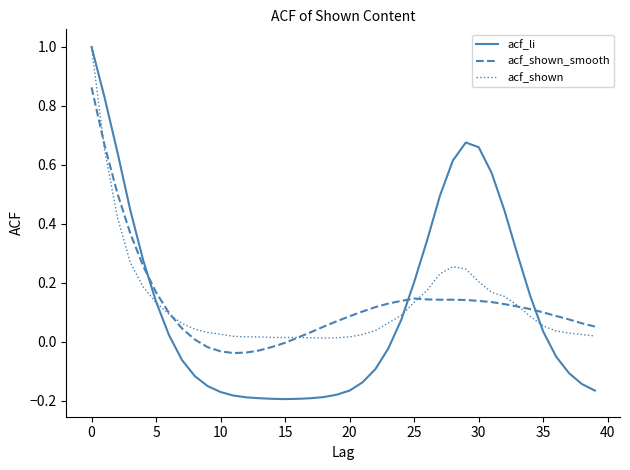

Which series has the widest spread of values?

acf_li